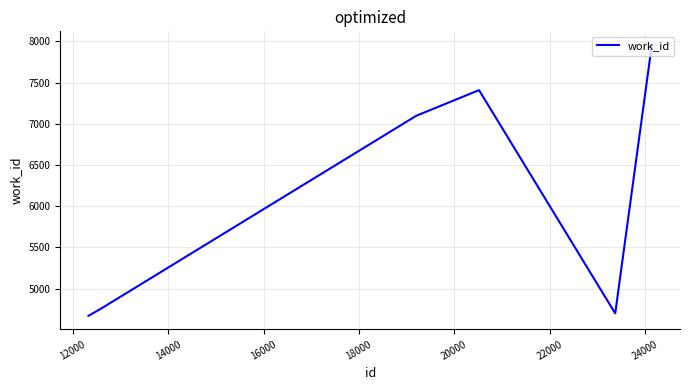

What is the difference between the maximum and minimum values?

3288